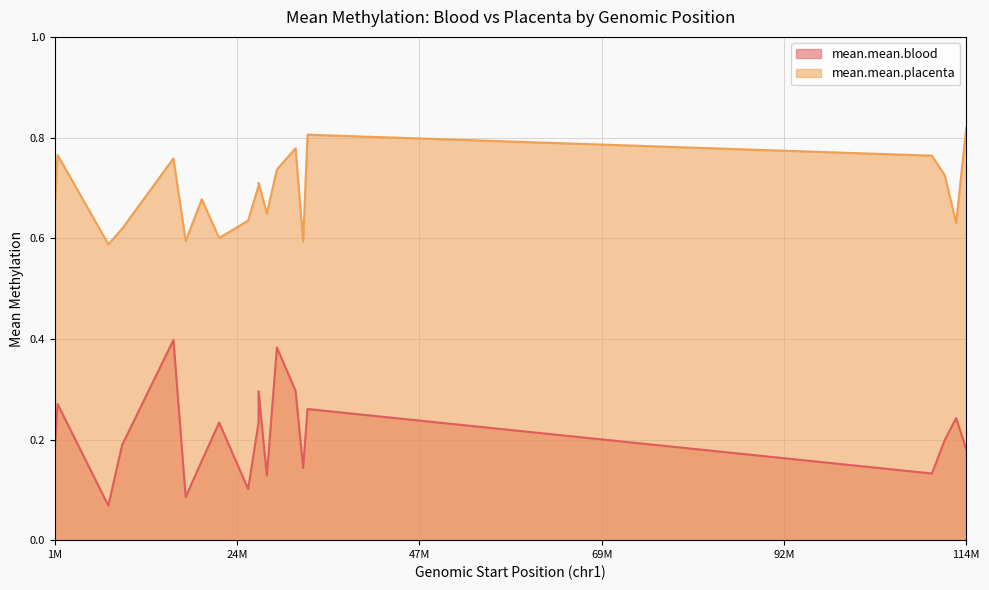

What is the value of the mean.mean.placenta point at the 3rd from the left?

0.6